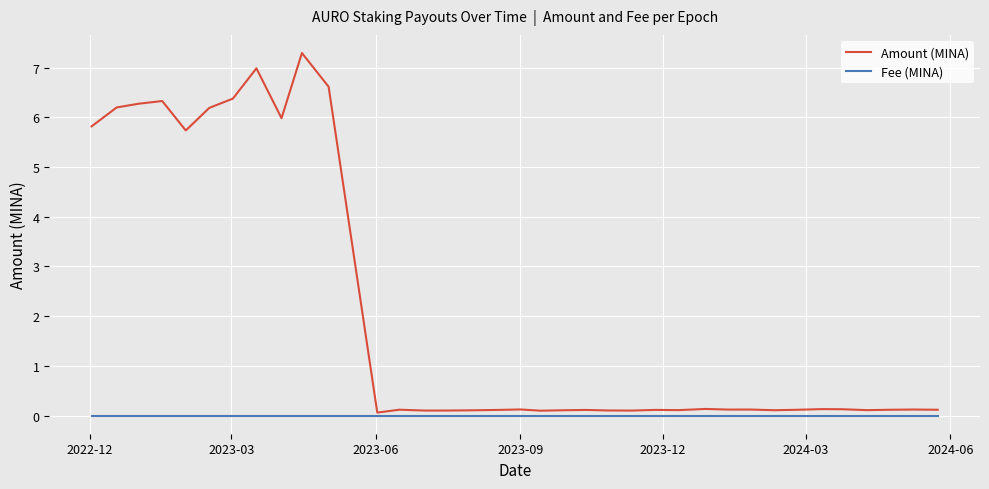

Which series has the largest total across all categories?

Amount (MINA)